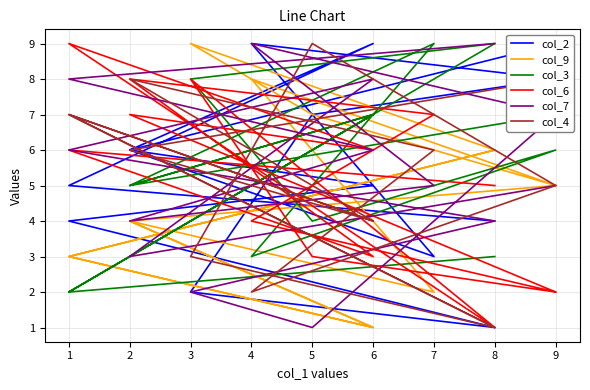

What is the difference between the col_9 values at 5 and 2?

3